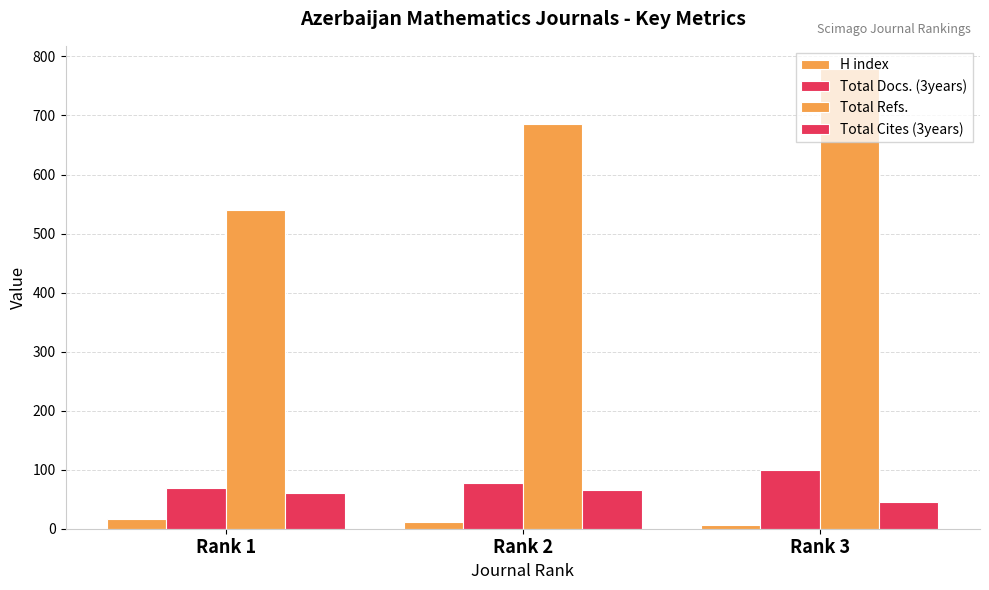

How many bars are there in each group?

4